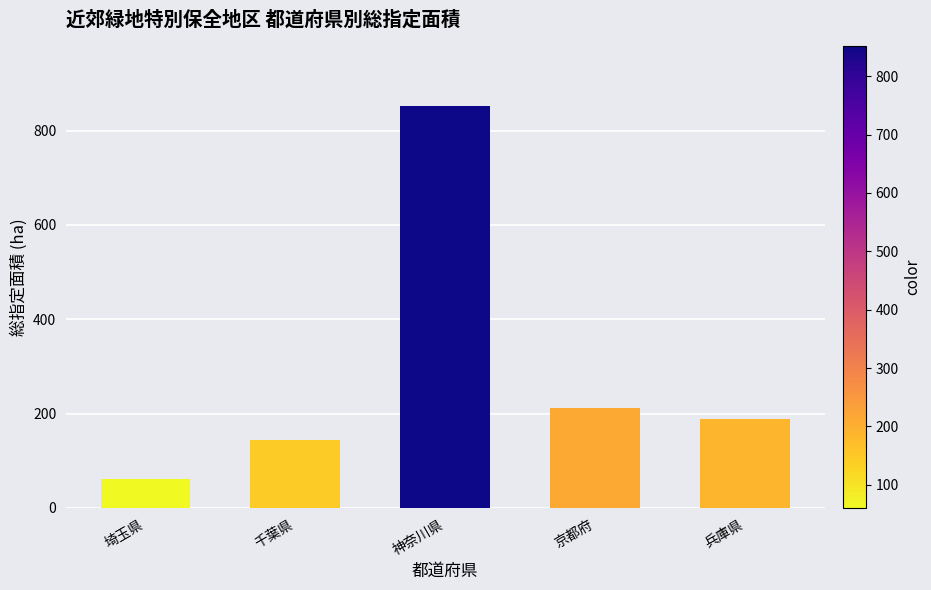

True or false: the data shows 106.2 at 兵庫県.

False